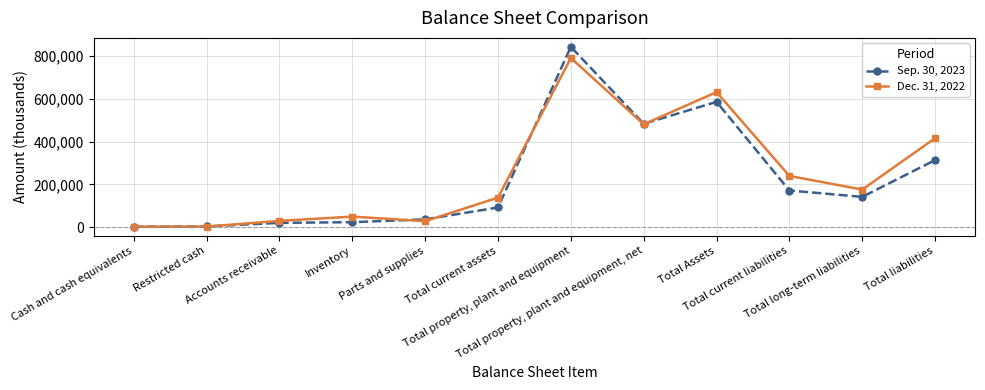

True or false: Dec. 31, 2022 has more than 2 points higher than both neighbors.

True